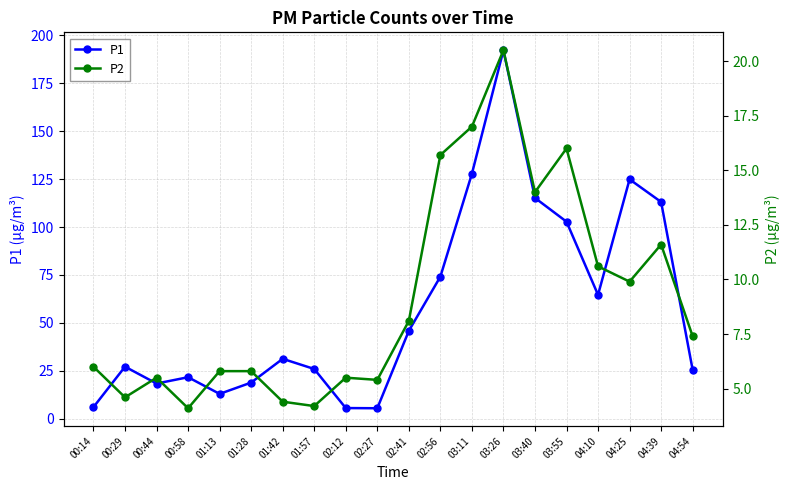

What are all the series names shown in the legend?

P1, P2